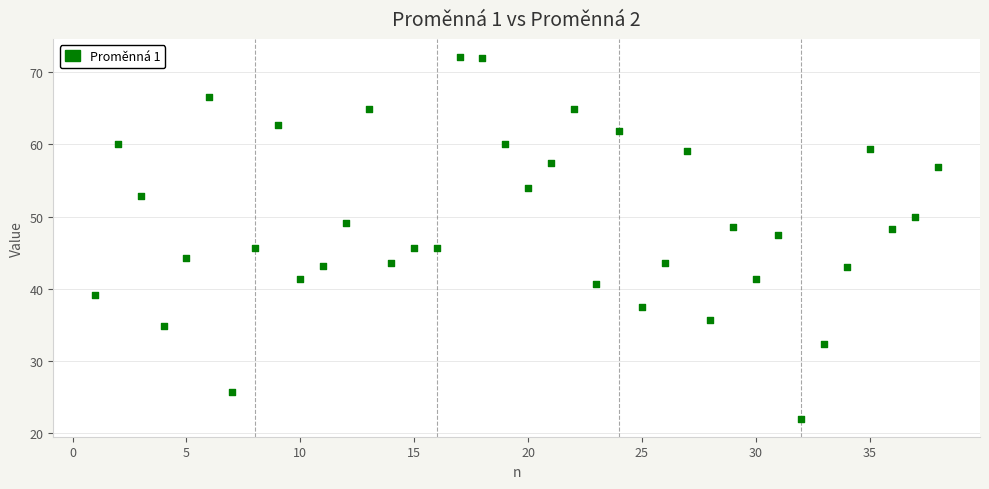

What is the range of Y values (max minus min)?

50.1